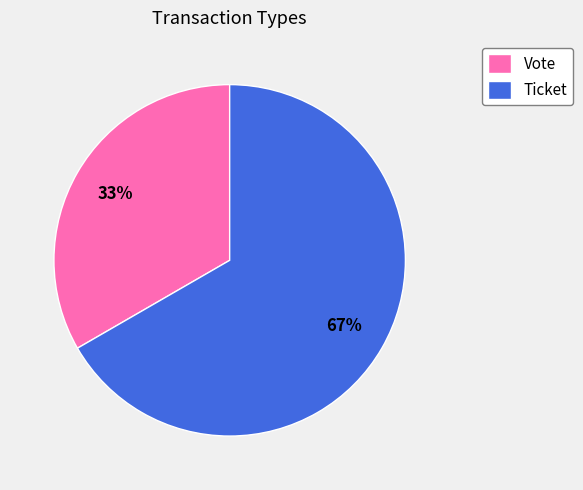

Which category has the smallest portion of the pie?

Vote